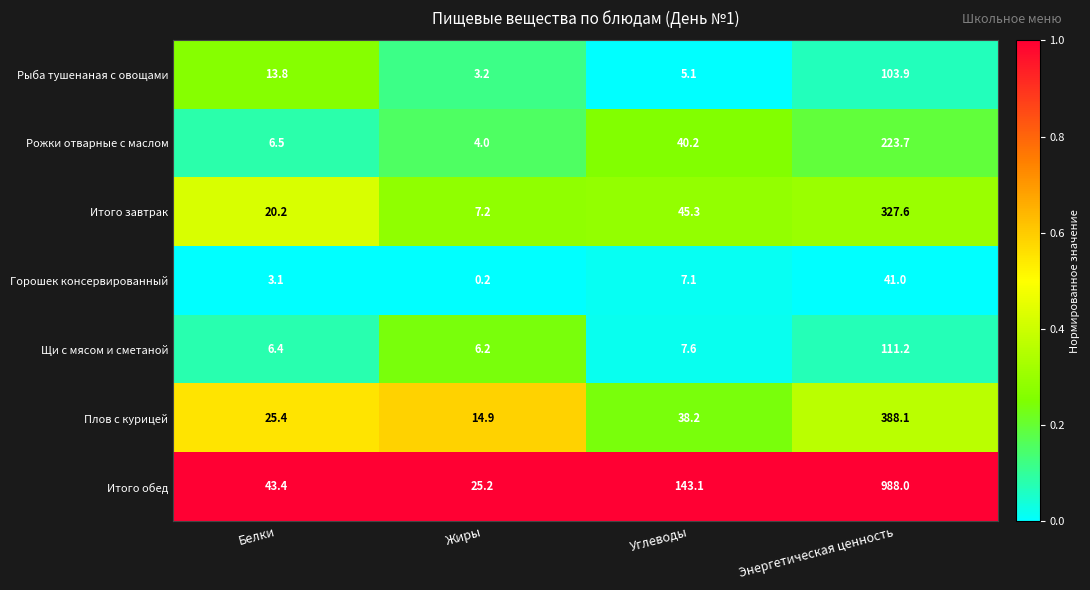

The Итого обед series shows 216.4 at Углеводы. True or false?

False